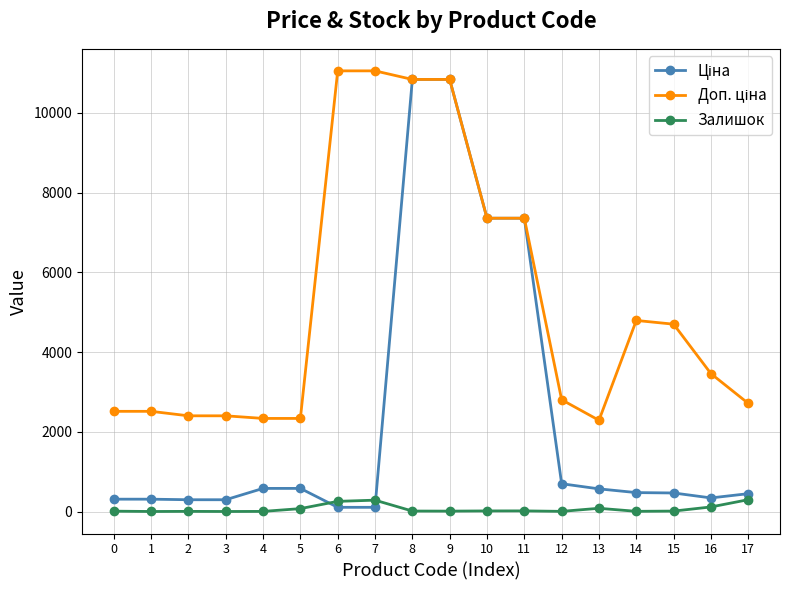

Reading right to left, extract all data points from this chart.

Ціна: 452.7	346.3	470.3	479.6	573.2	701.9	7360.2	7360.2	10840.1	10840.1	110.5	110.5	584.9	584.9	300.6	300.6	314.7	314.7
Доп. ціна: 2716.4	3462.7	4702.8	4796.4	2292.9	2807.6	7360.2	7360.2	10840.1	10840.1	11055.0	11055.0	2339.7	2339.7	2405.2	2405.2	2517.5	2517.5
Залишок: 302.0	120.0	16.0	10.0	86.0	9.0	21.0	20.0	15.0	17.0	290.0	260.0	78.0	8.0	6.0	9.0	6.0	14.0